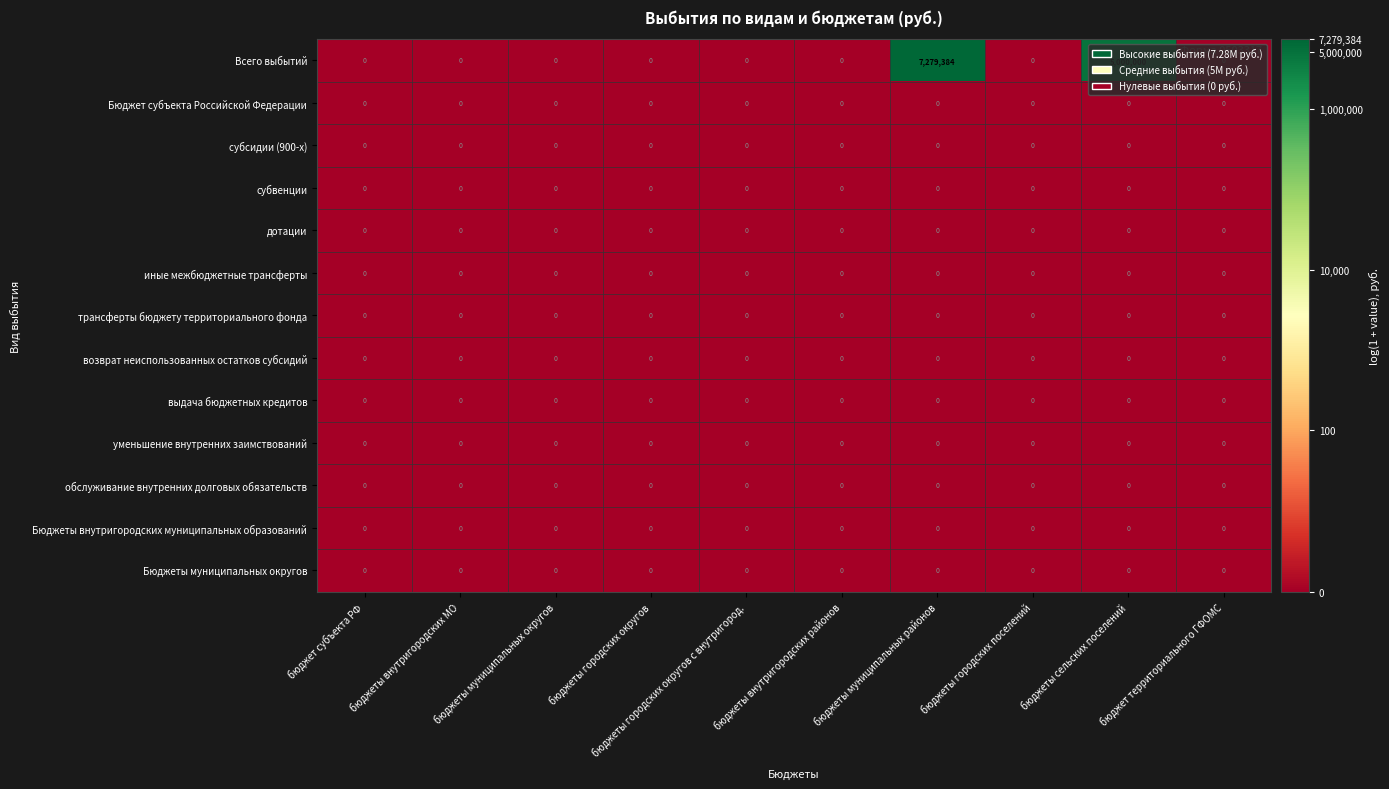

Which category has the highest value across all series?

бюджеты муниципальных районов